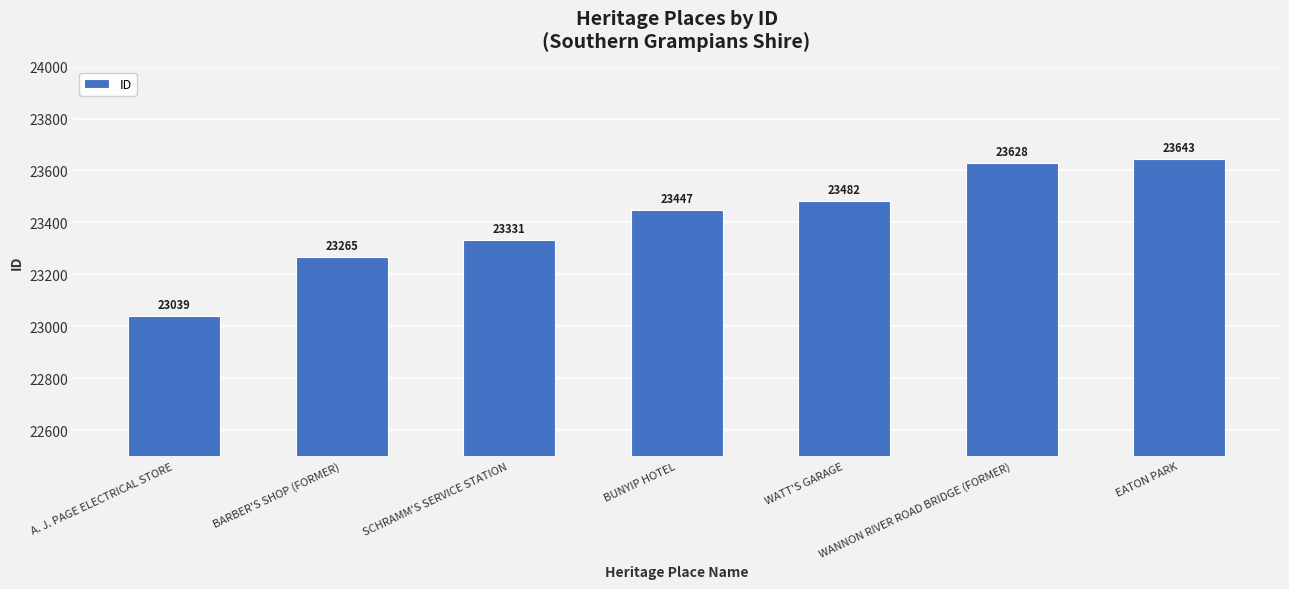

Reading right to left, transcribe all the data shown in this chart.

EATON PARK=23643	WANNON RIVER ROAD BRIDGE (FORMER)=23628	WATT'S GARAGE=23482	BUNYIP HOTEL=23447	SCHRAMM'S SERVICE STATION=23331	BARBER'S SHOP (FORMER)=23265	A. J. PAGE ELECTRICAL STORE=23039